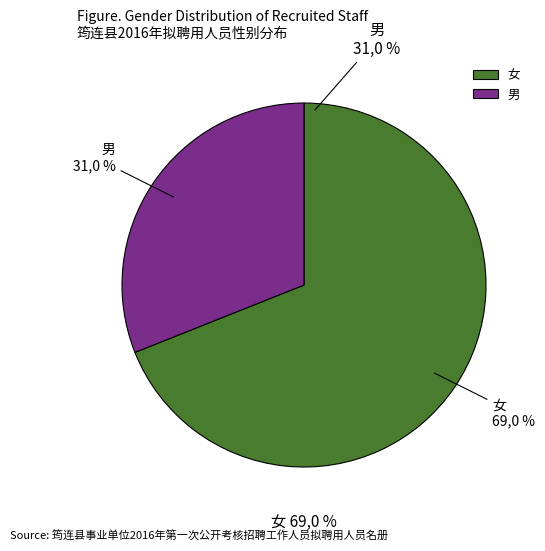

How many segments does this pie chart have?

2